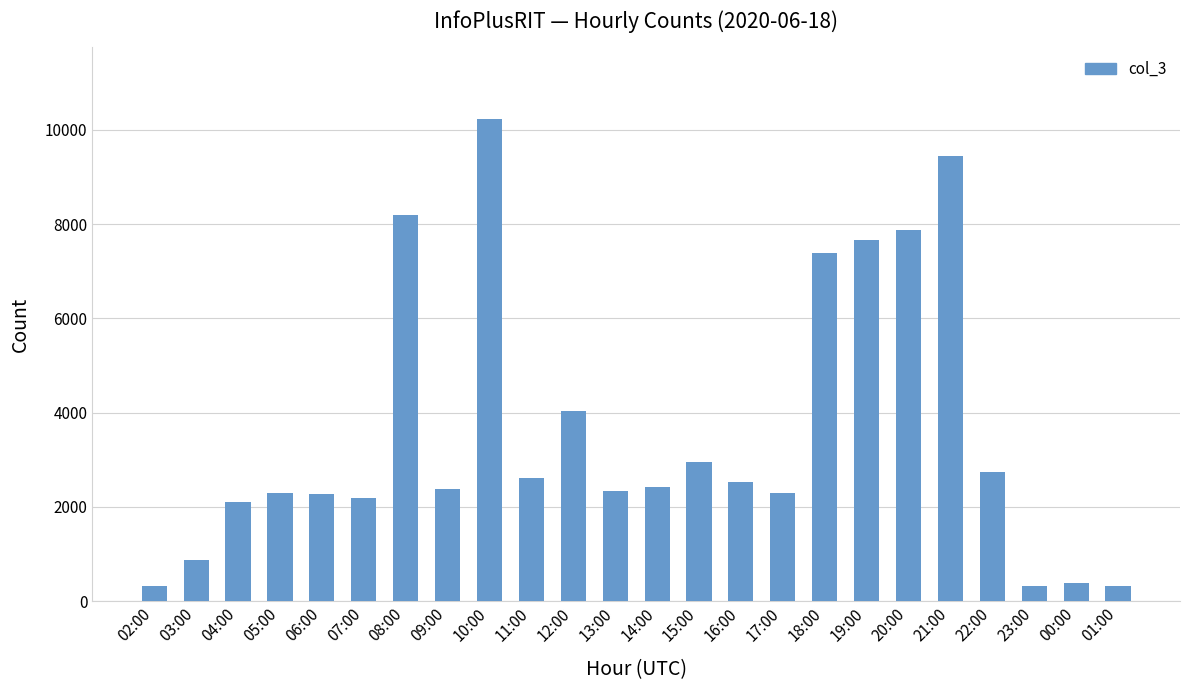

Where is the data nearest to the value 5269?

12:00